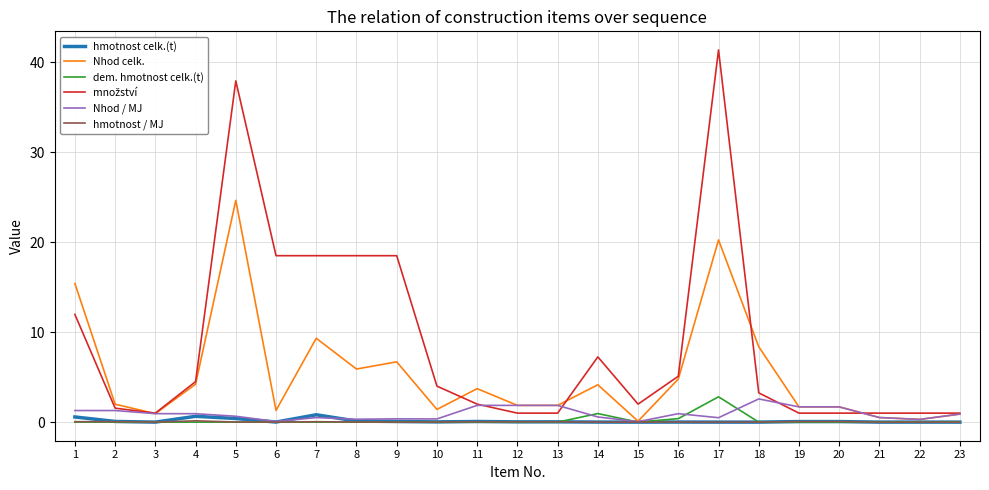

Does the chart display data point markers on the line(s)?

No